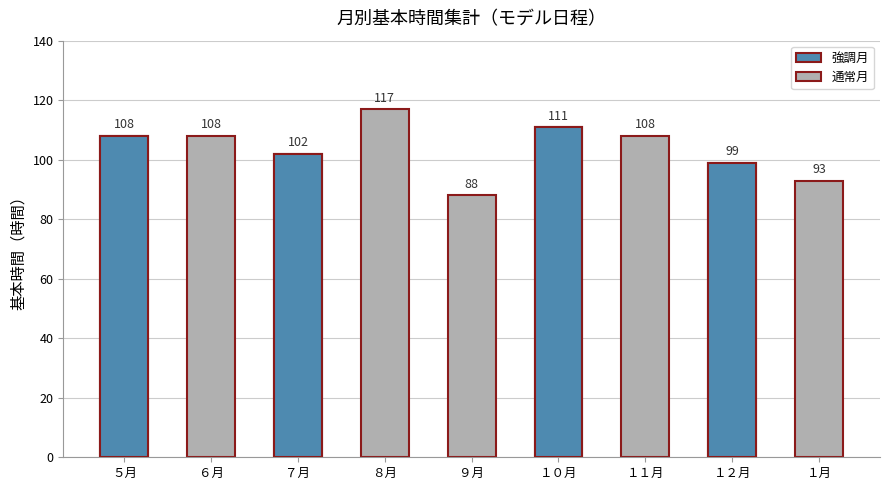

Is it true that the value at ６月 is 49?

False